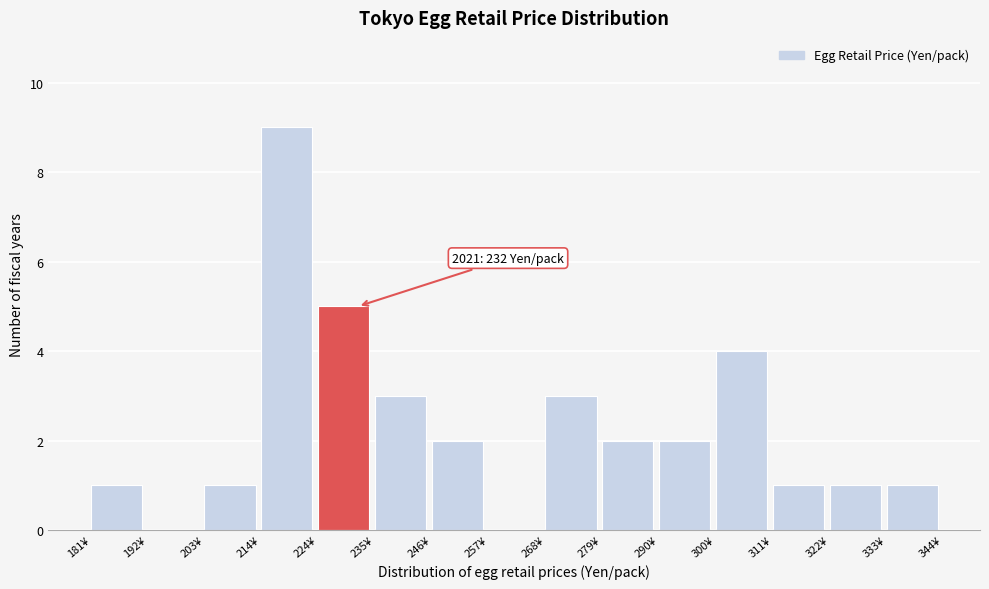

Over which range of the x-axis is the bar tallest?

214 to 224